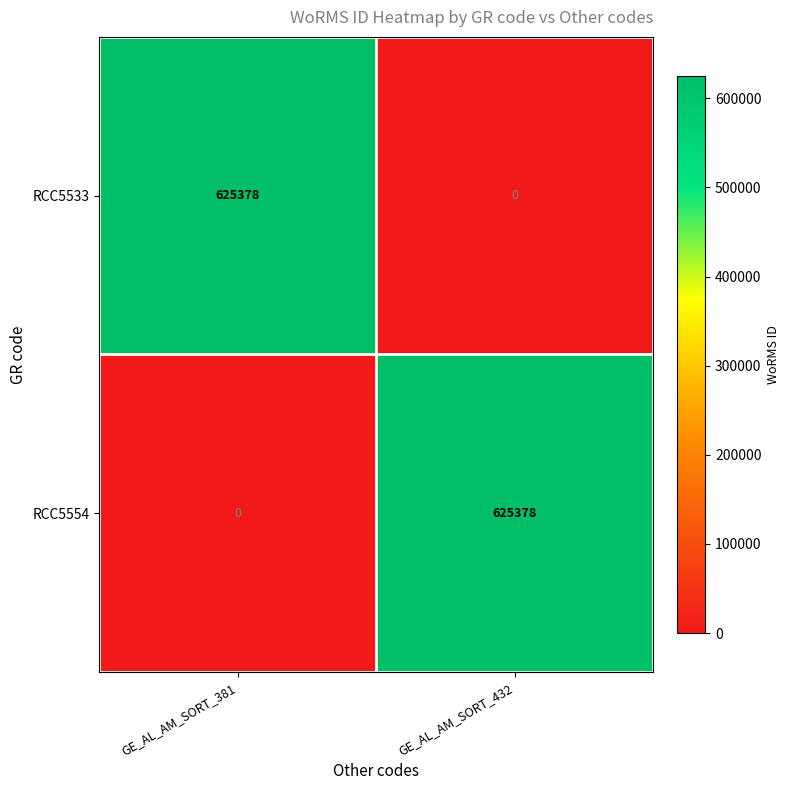

What is the sum of the RCC5533 values at GE_AL_AM_SORT_432 and GE_AL_AM_SORT_381?

625378